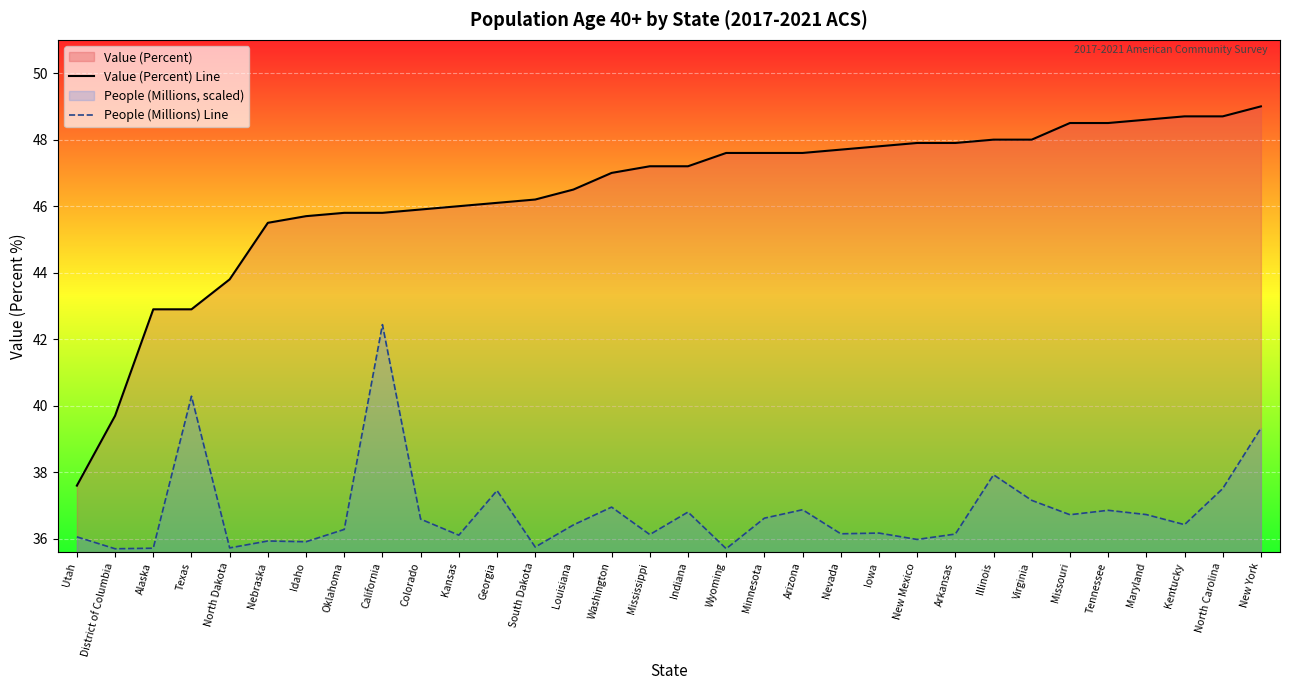

The value of People (Millions) Line at Tennessee is 36.9. True or false?

True